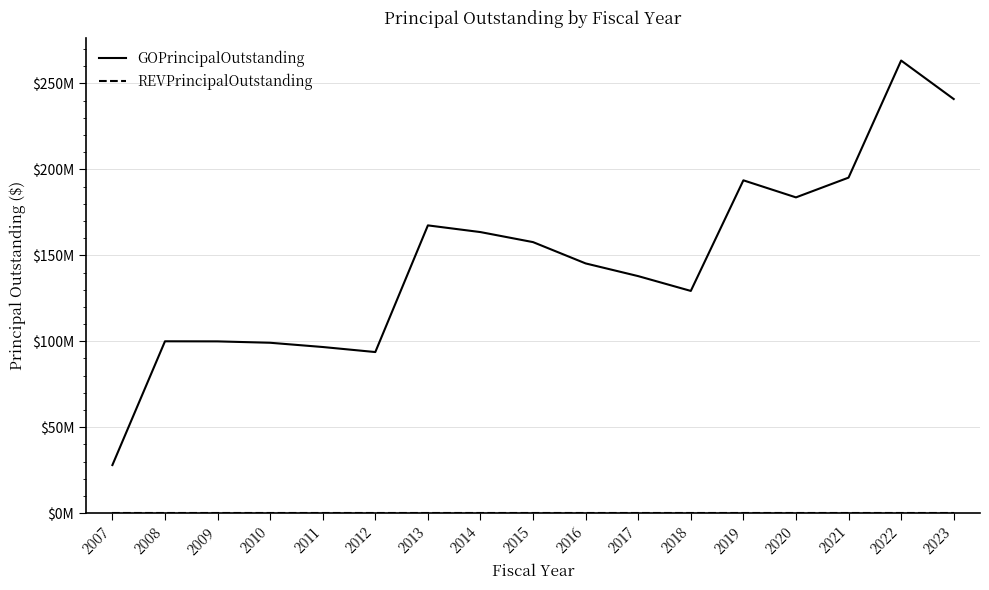

Does the chart display data point markers on the line(s)?

No